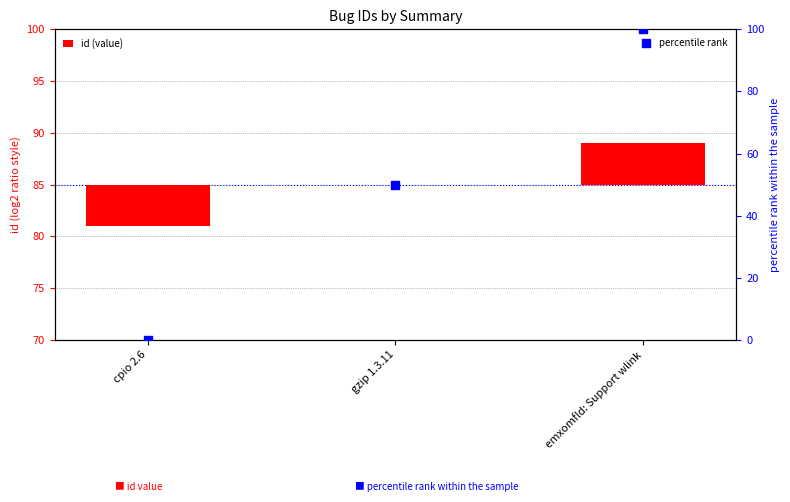

At how many categories does at least one series exceed 5?

2